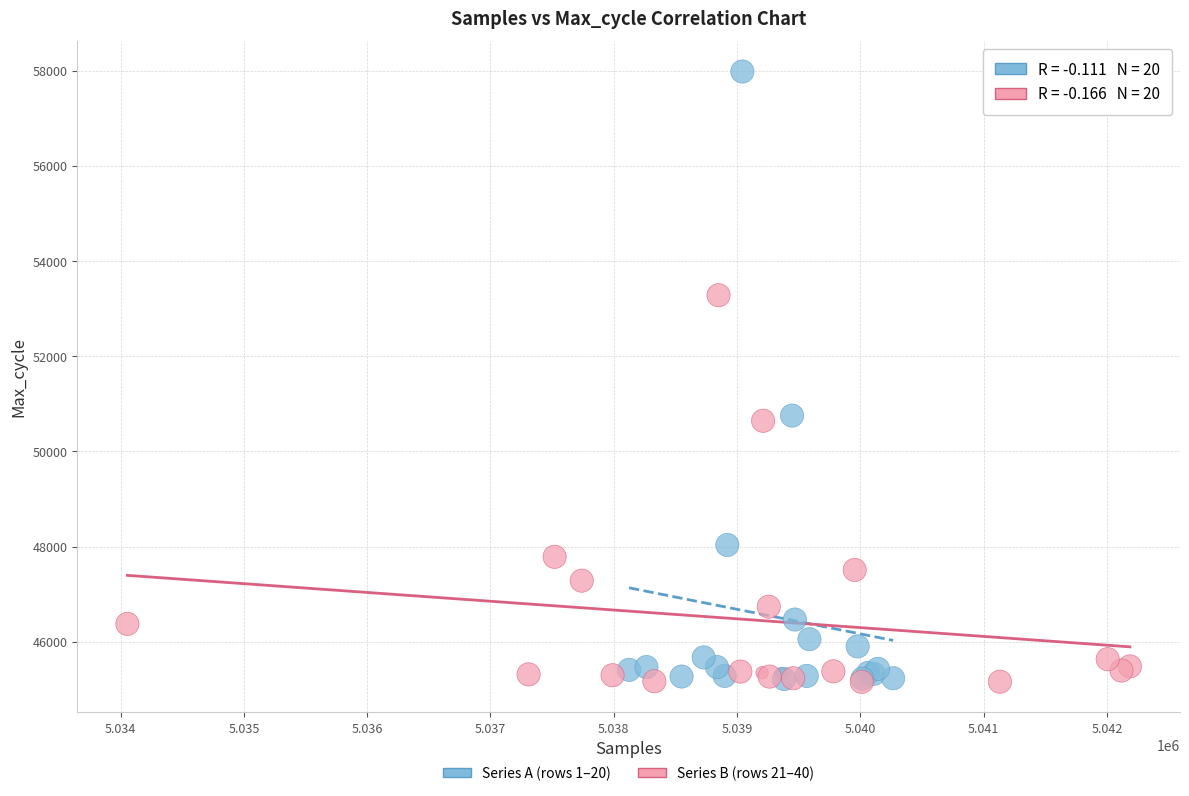

Which series has the largest Y range (max minus min)?

Series A (rows 1–20)